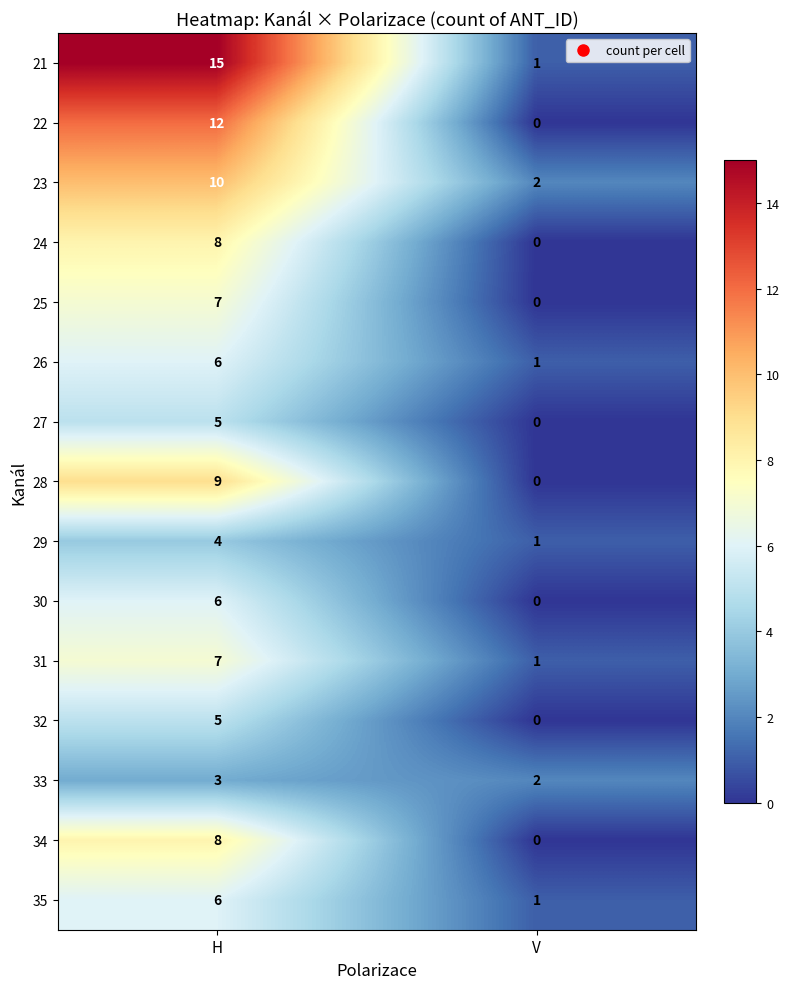

What is the sum of the 35 values at V and H?

7